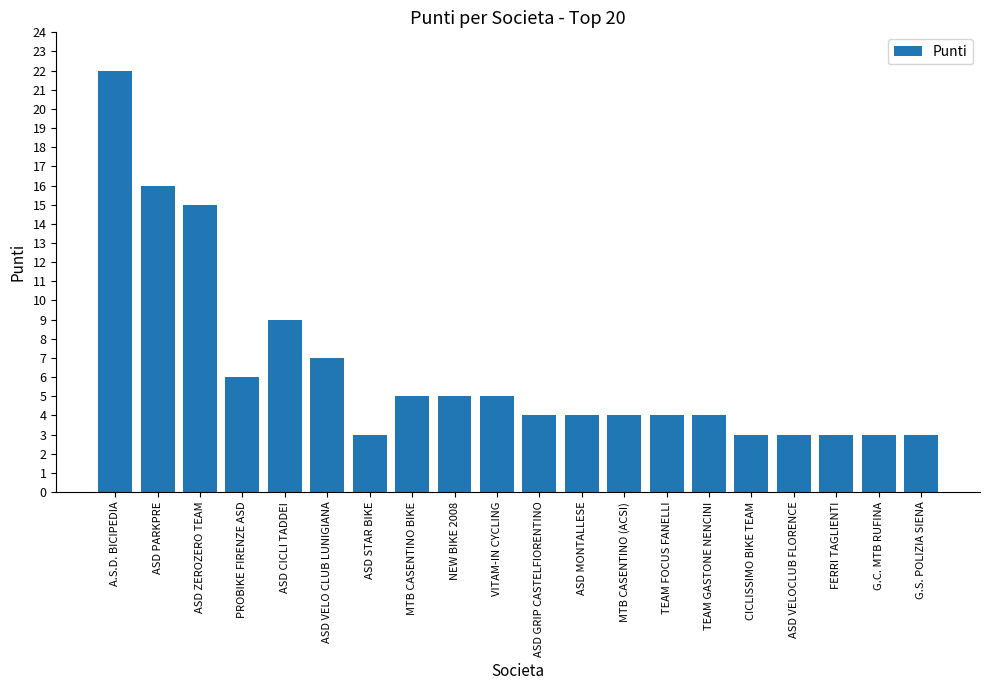

What is the label of the 4th bar from the left?

PROBIKE FIRENZE ASD